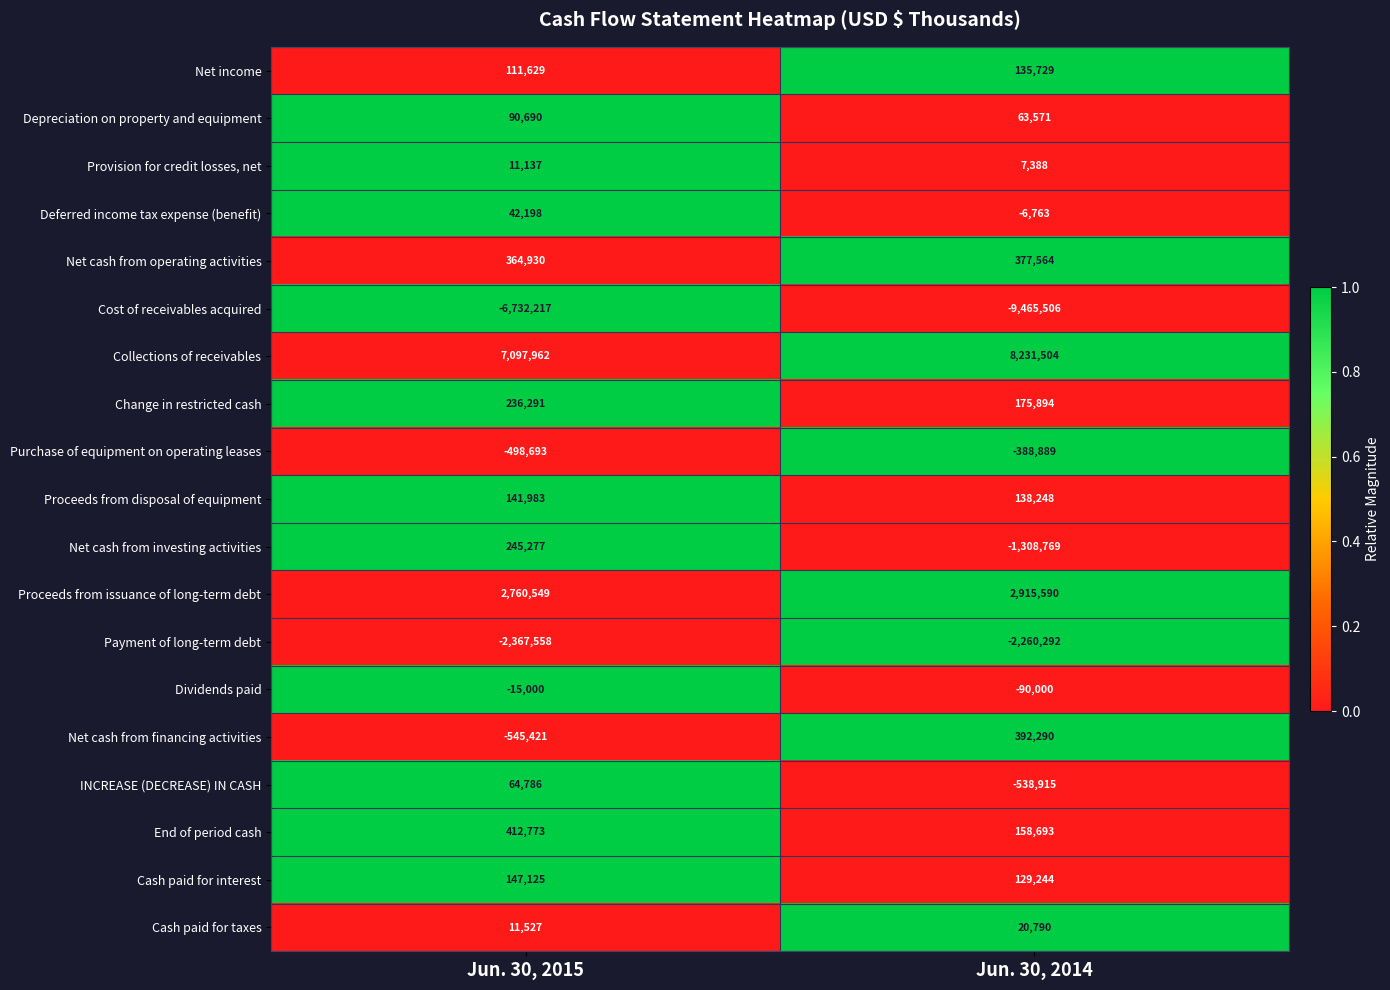

Where is Net cash from financing activities nearest to the value -76565?

Jun. 30, 2014